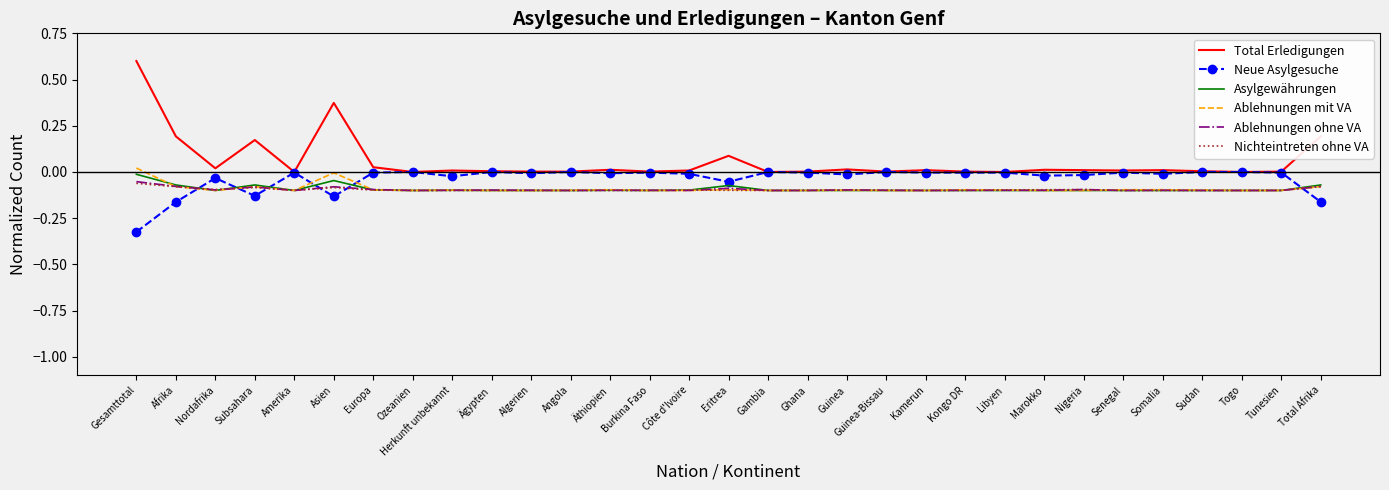

How many series are shown in this chart?

6